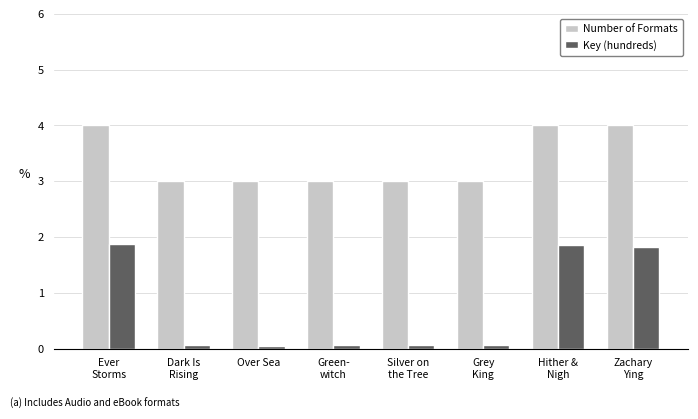

Read the Number of Formats value at Ever
Storms.

4.0